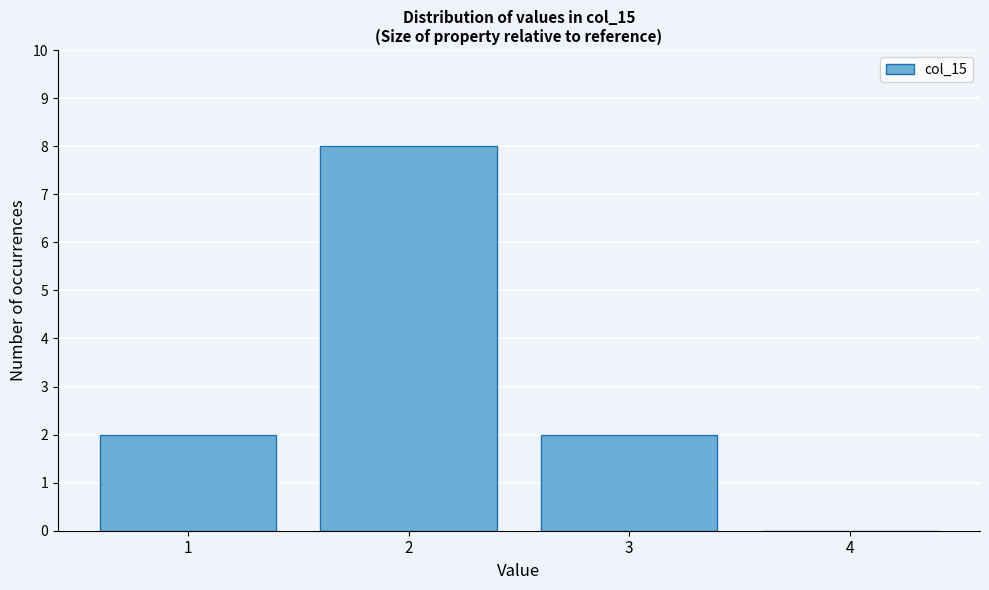

Reading left to right, list every bar in this chart as the range it spans on the x-axis followed by its height. The values are not printed on the chart, so give them approximately, as read against the axis.

0.5 to 1.5: 2
1.5 to 2.5: 8
2.5 to 3.5: 2
3.5 to 4.5: 0